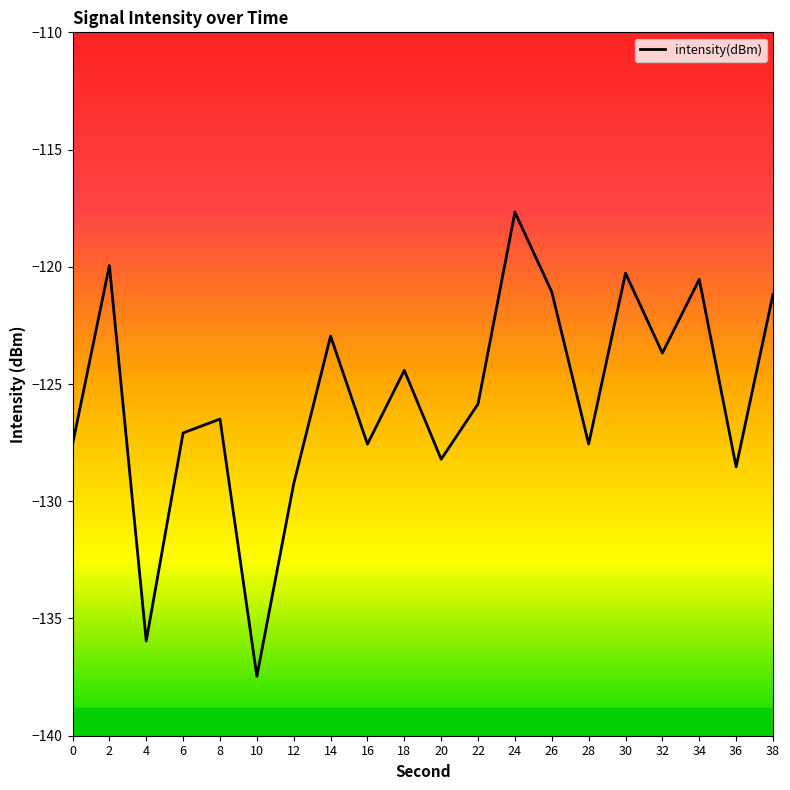

What is the change in value from 24 to 38?

-3.5